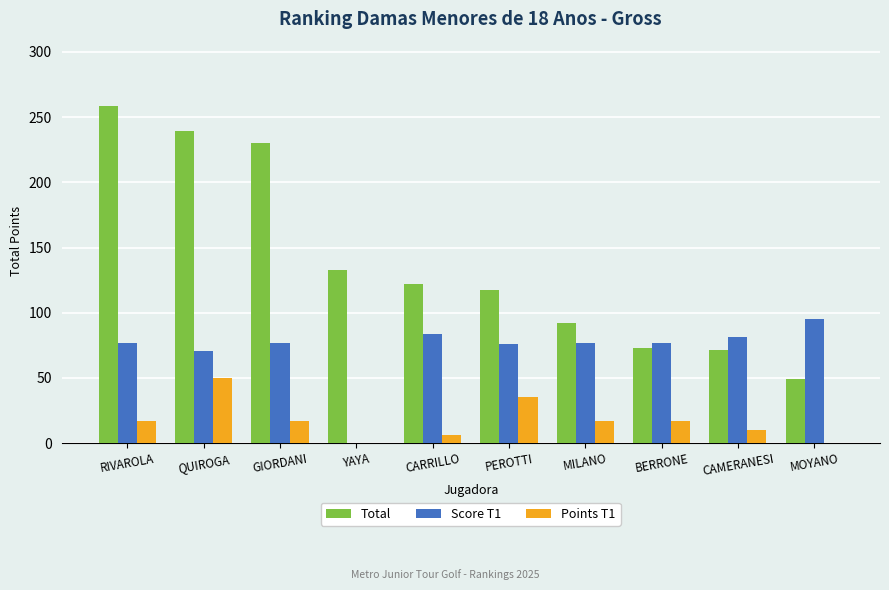

Where does the Total series first go above 121?

RIVAROLA